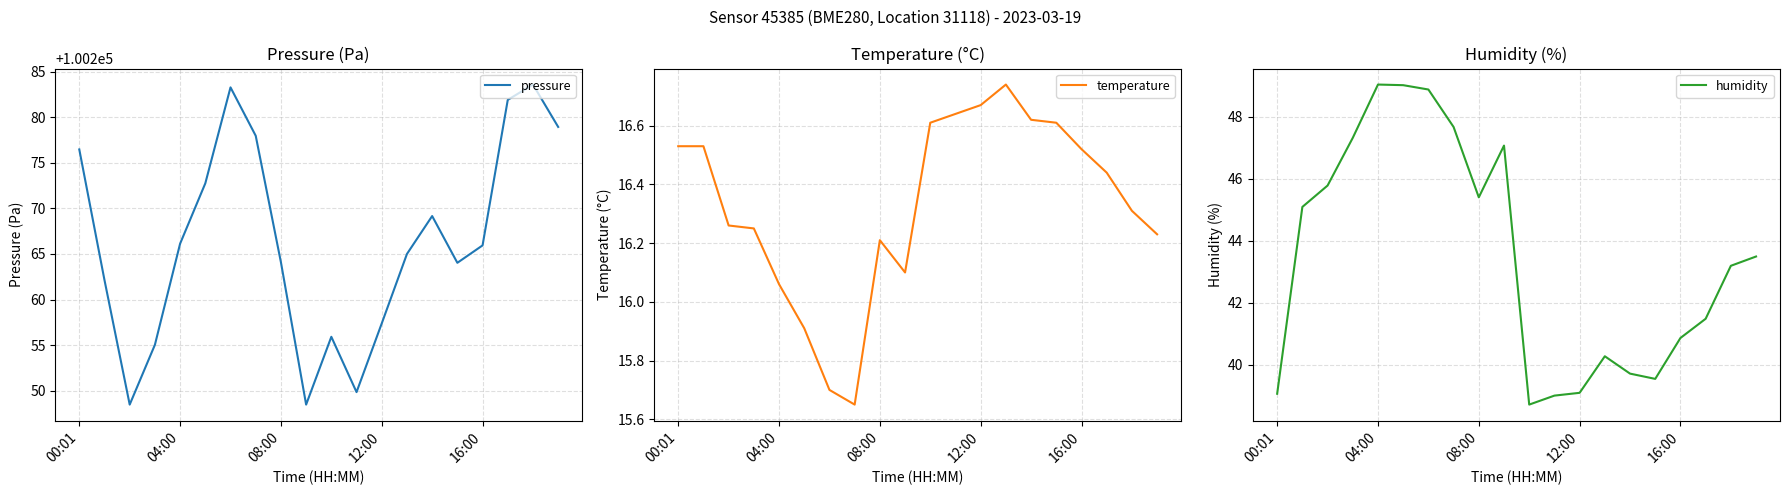

True or false: temperature and pressure intersect in this chart.

False